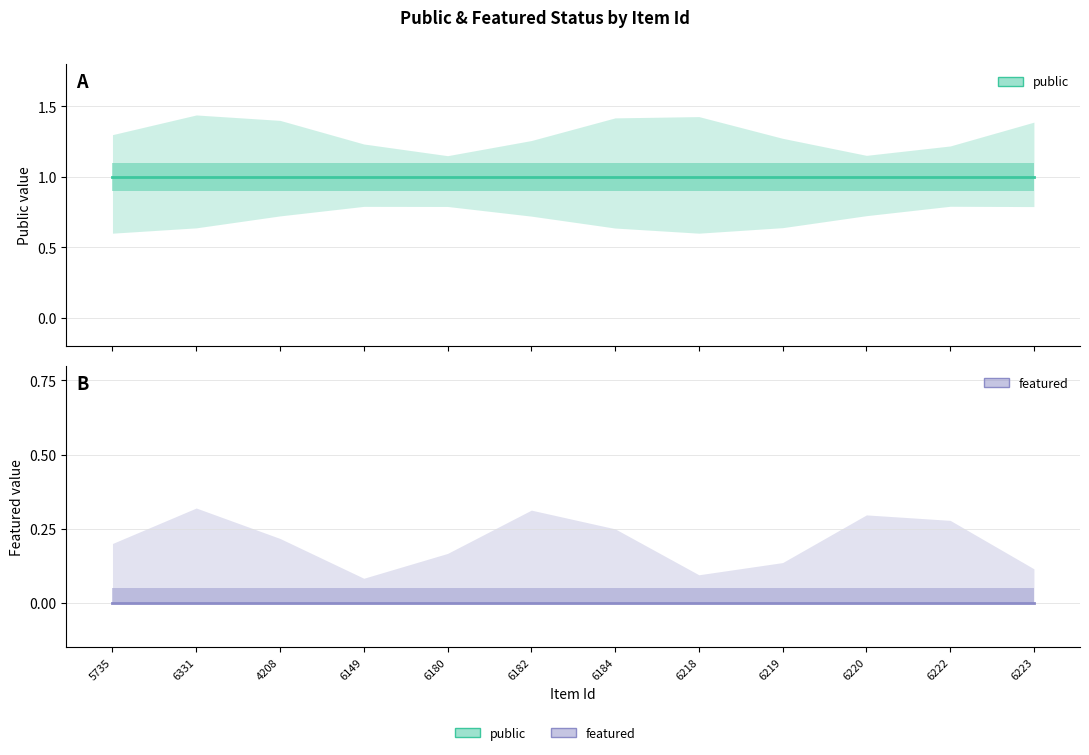

What is the difference between the highest and lowest values at 6220?

1